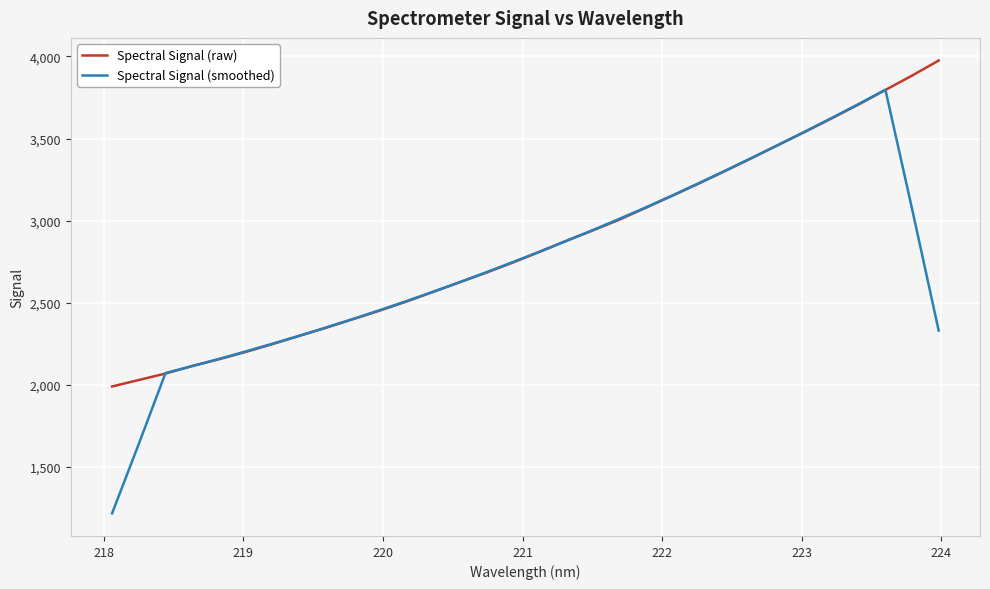

Which series has the largest range (max minus min)?

Spectral Signal (smoothed)